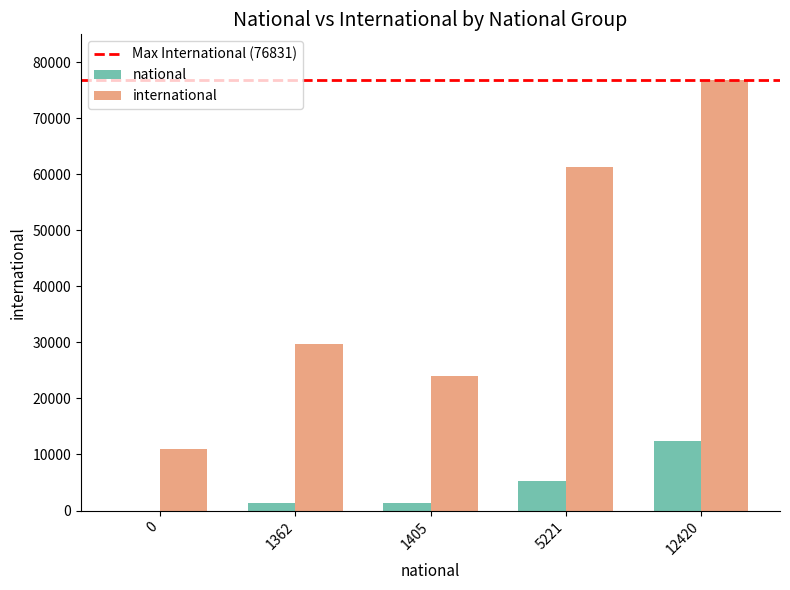

Is it true that national equals -4527 at 0?

False